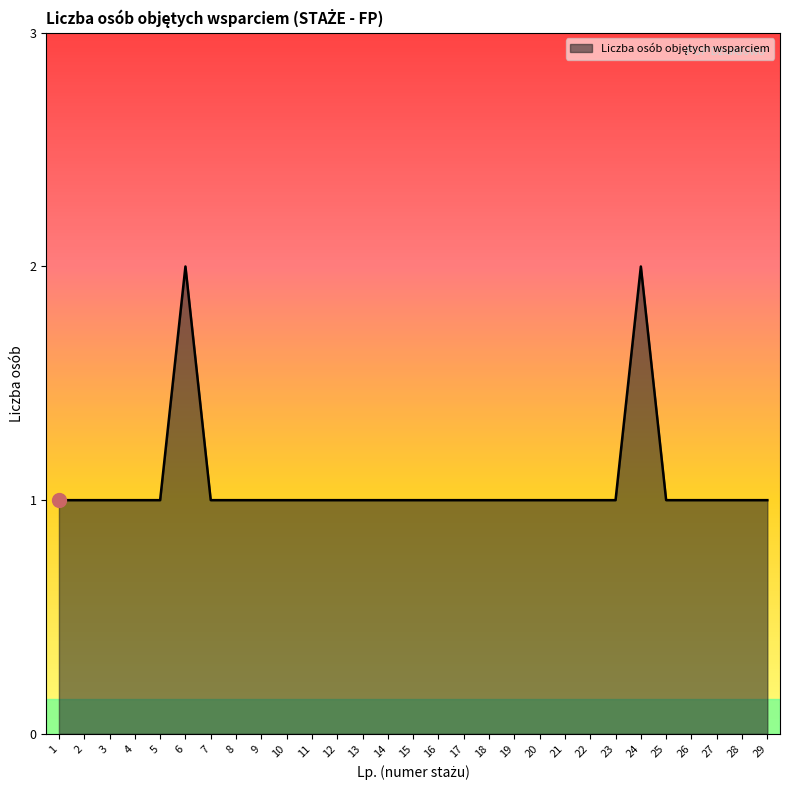

What is the sum of the values at 19 and 8?

2